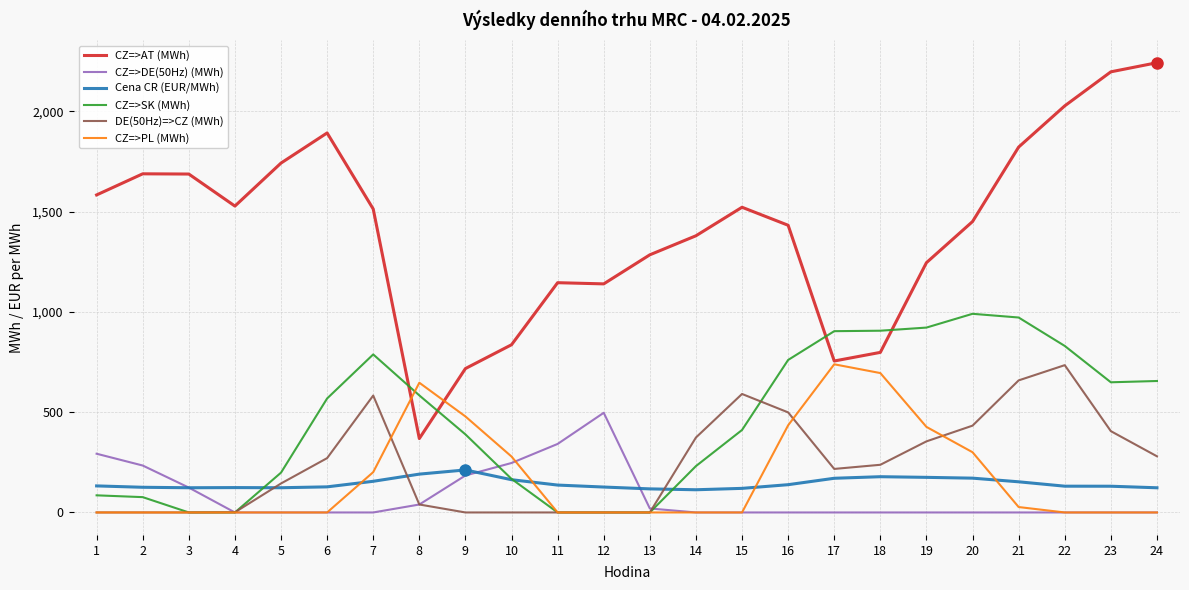

What is the spread (max minus min) of values at 4?

1527.5